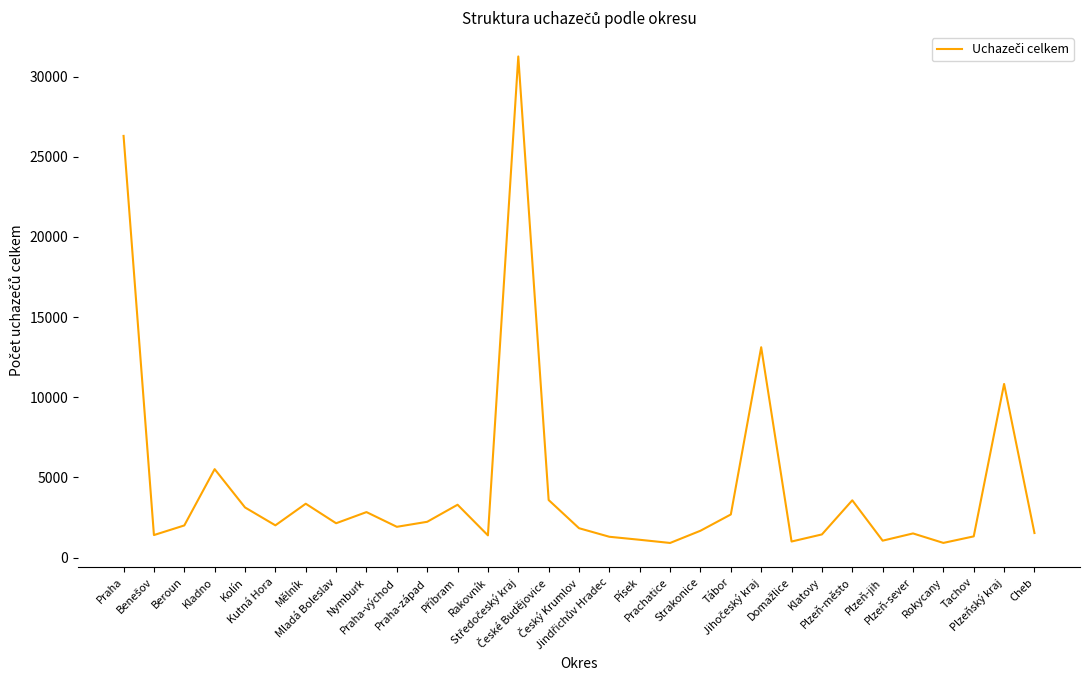

What is the smallest value displayed?

914